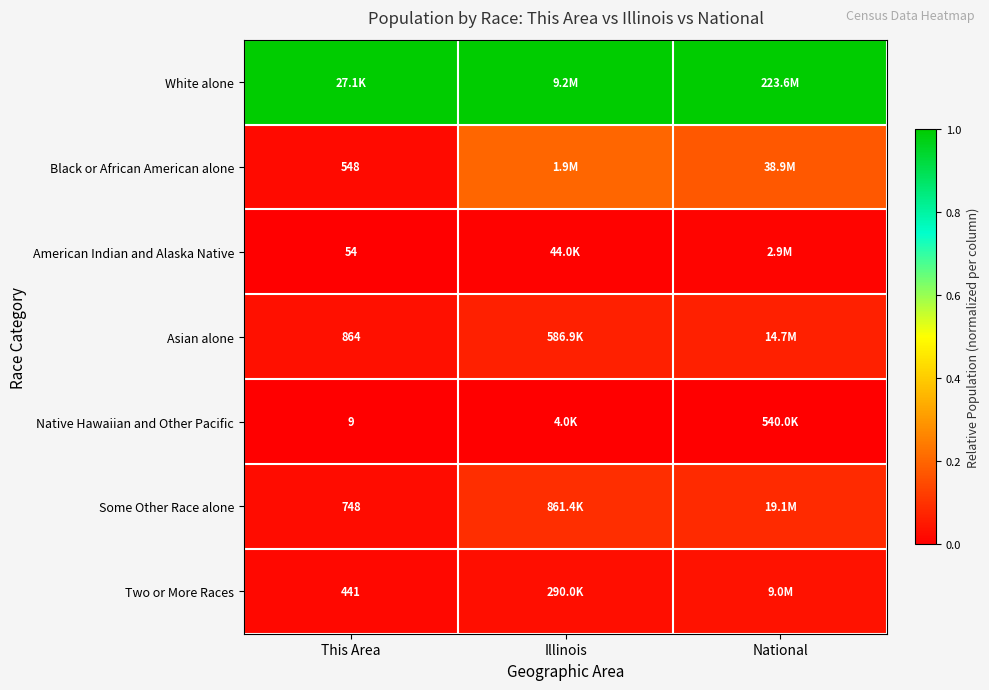

Rank the series at National from lowest to highest value.

Native Hawaiian and Other Pacific, American Indian and Alaska Native, Two or More Races, Asian alone, Some Other Race alone, Black or African American alone, White alone